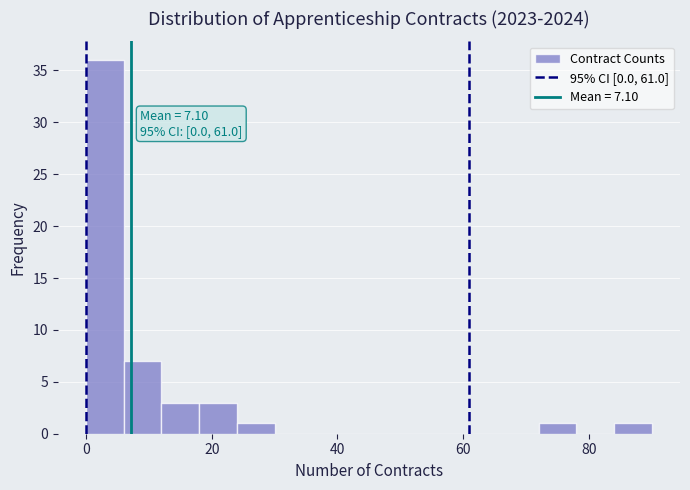

Around what value on the x-axis is the tallest bar? Give the approximate position of its centre, as read against the axis.

4